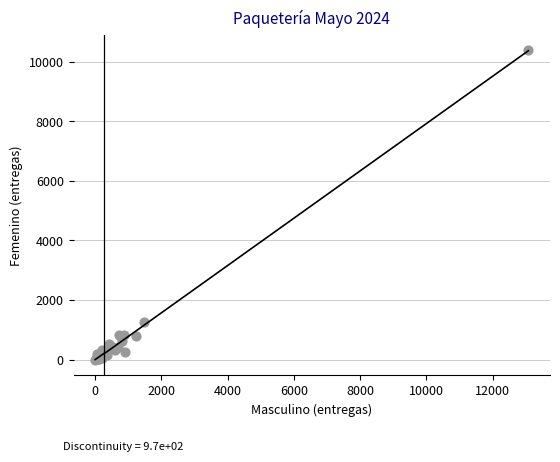

What Y value in the scatter plot is closest to 5190?

1253